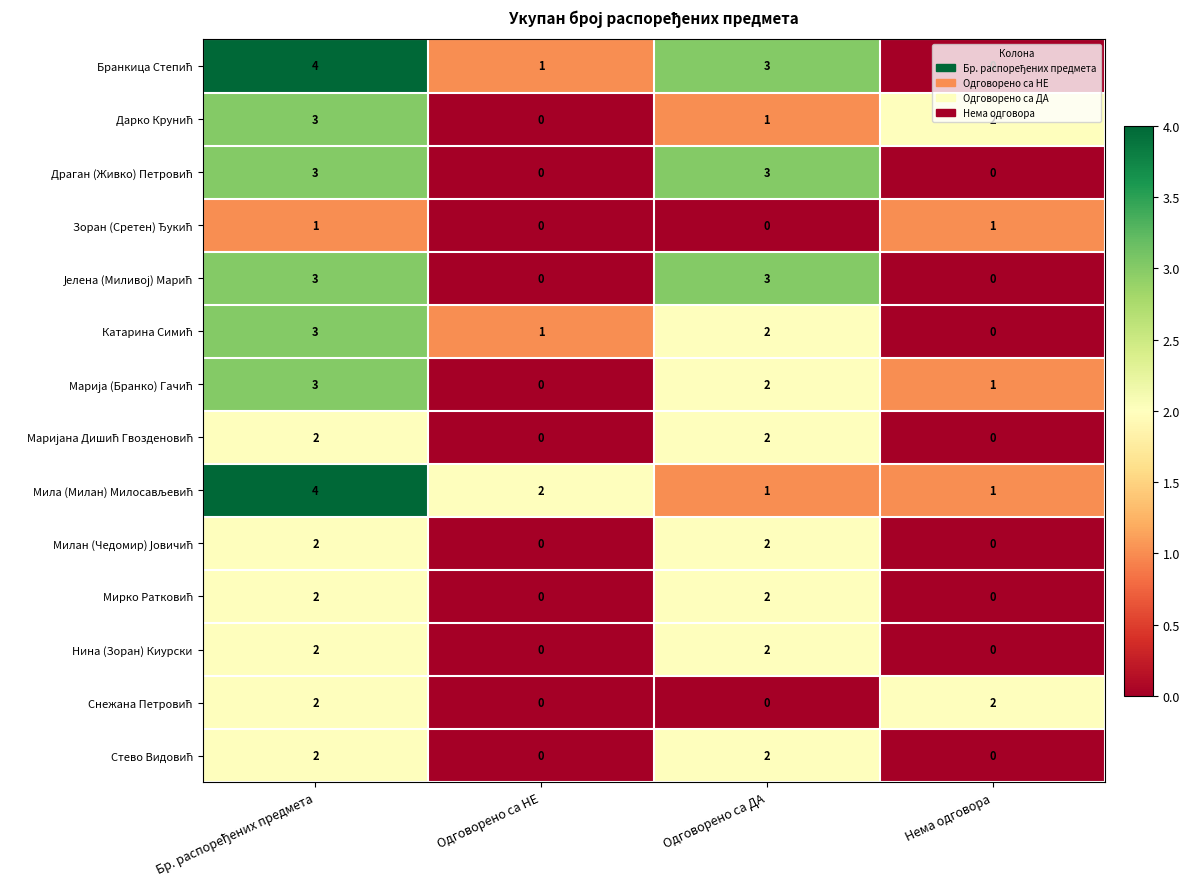

What is the sum of all Нина (Зоран) Киурски values?

4